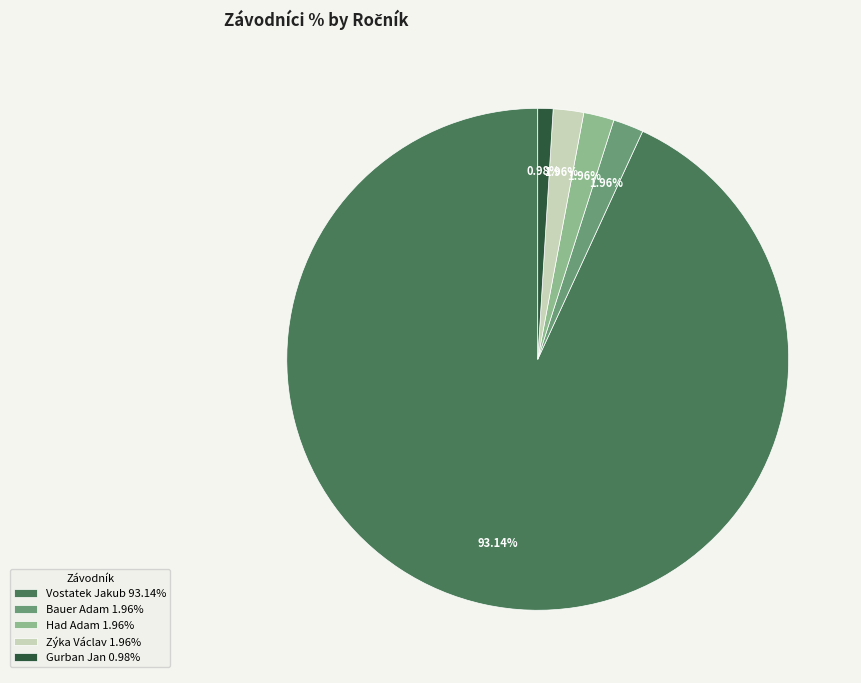

What percentage is NOT represented by Vostatek Jakub?

6.9%